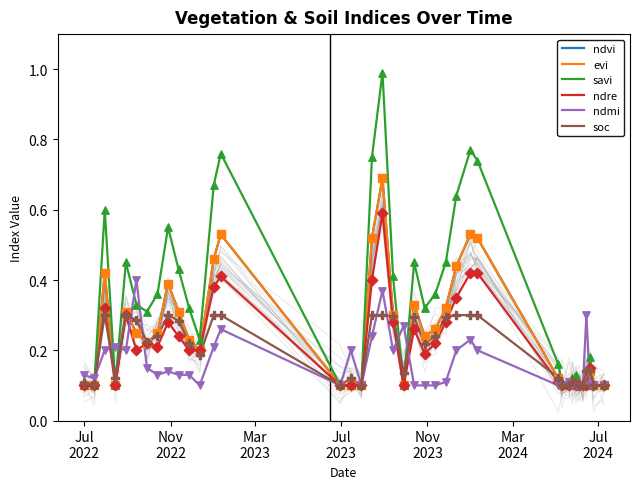

At how many categories does at least one series exceed 0?

39